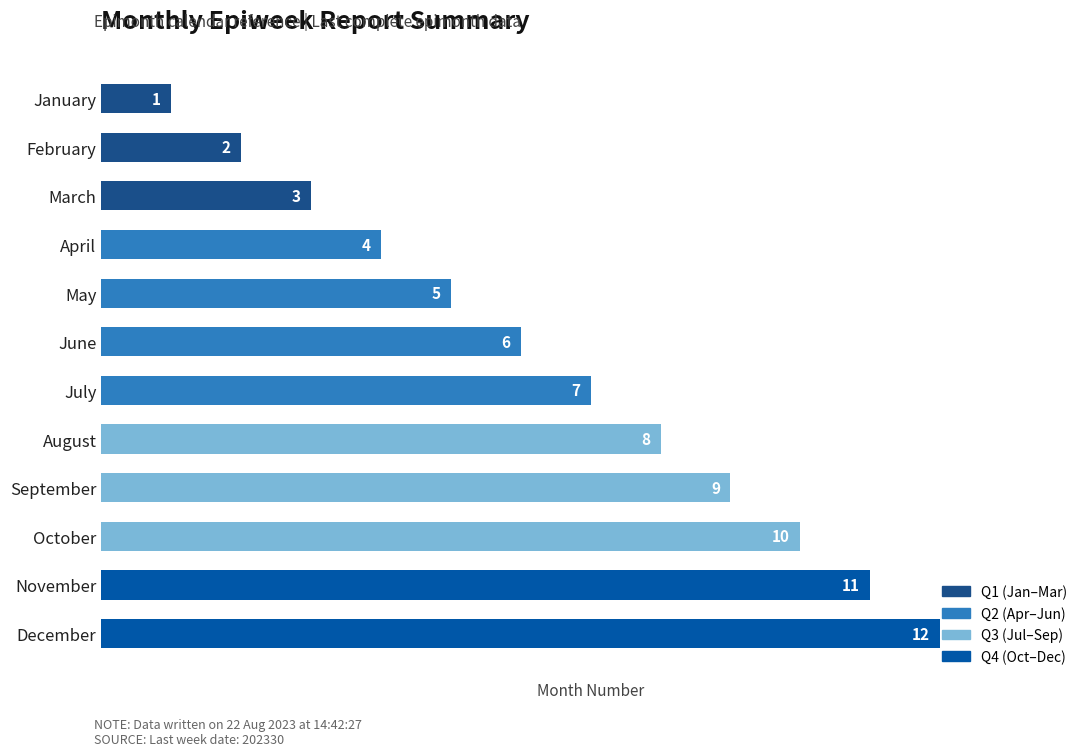

Rank the categories by value from highest to lowest.

December, November, October, September, August, July, June, May, April, March, February, January